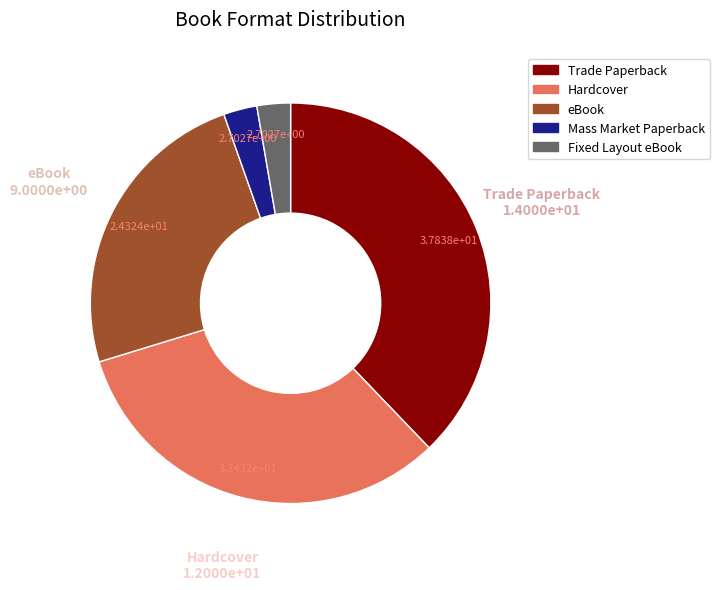

Which category has the biggest portion of the pie?

Trade Paperback